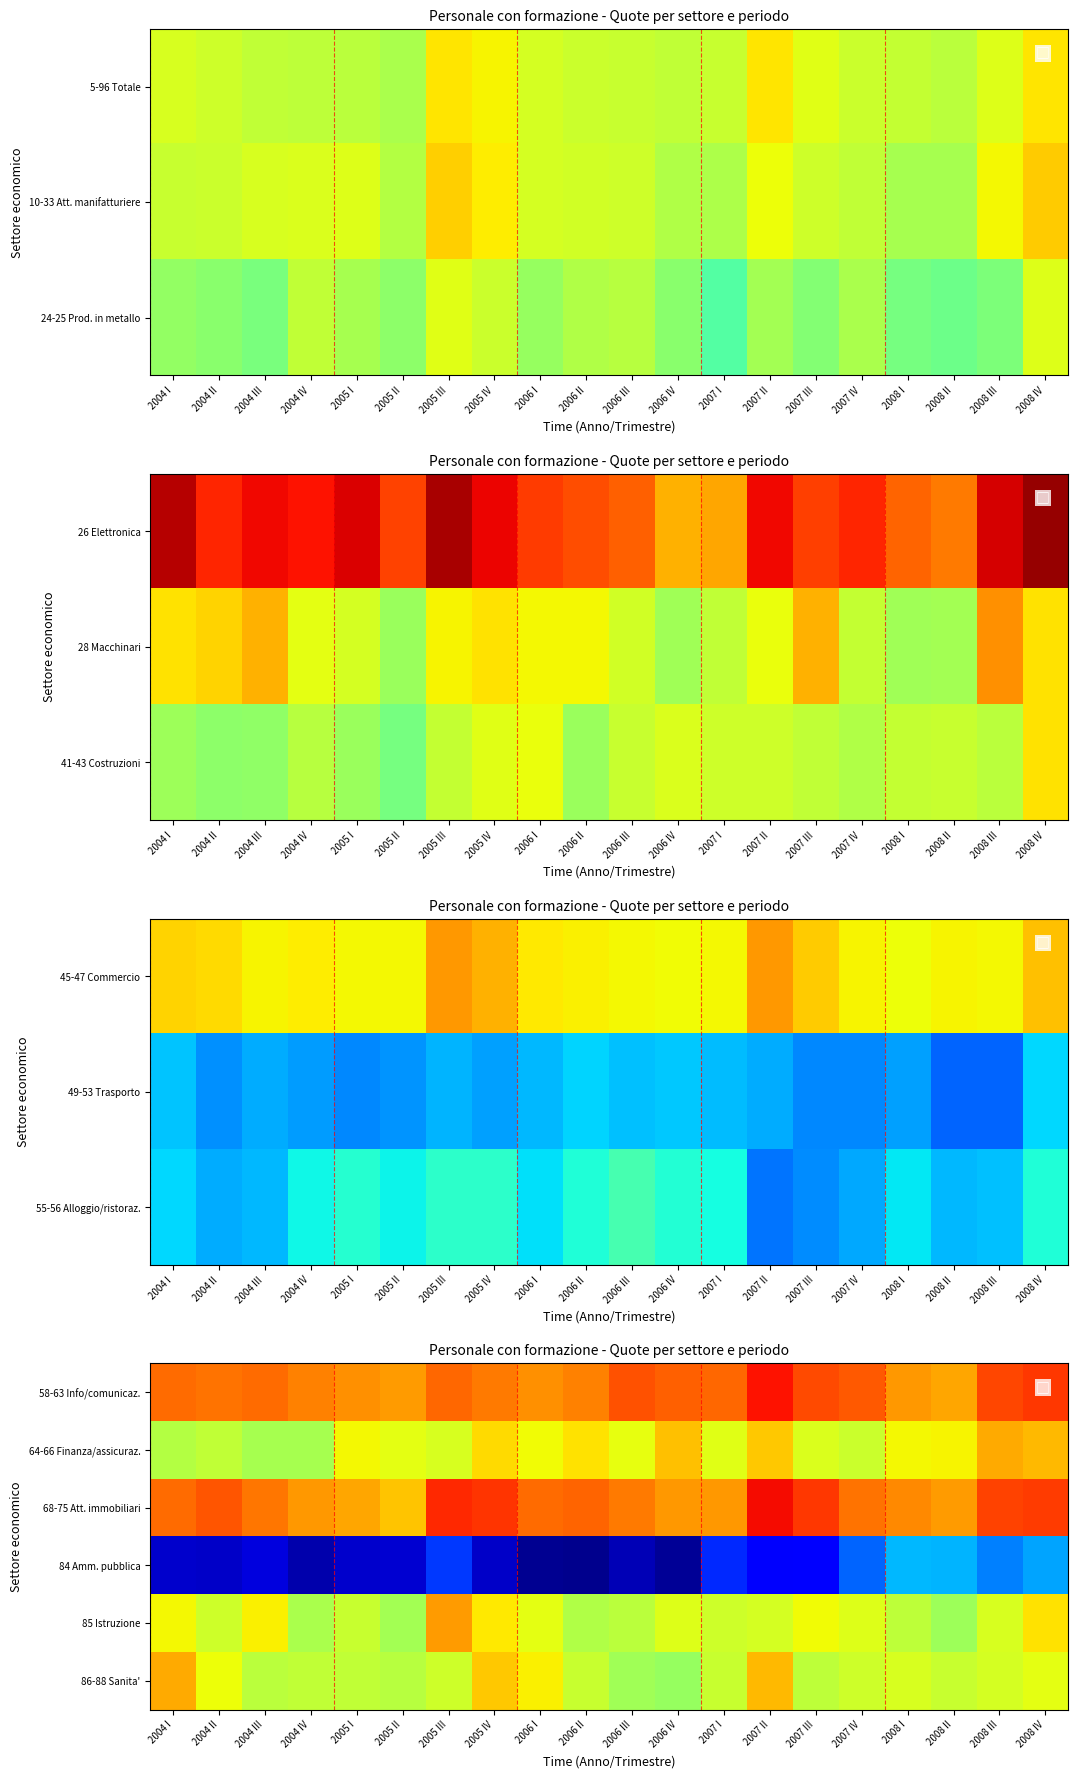

Is it true that 64-66 Finanza/assicuraz. equals 88.6 at 2005 IV?

False